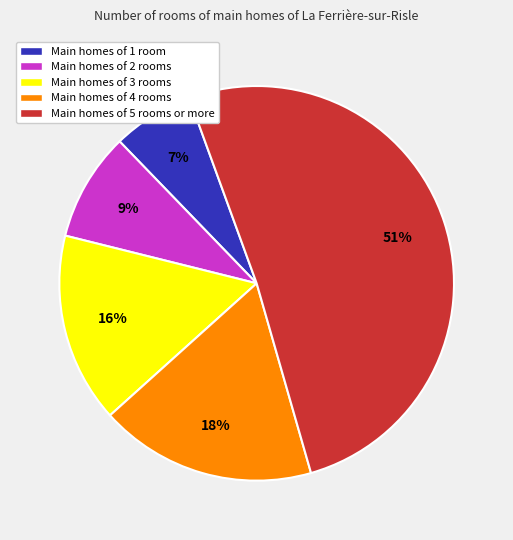

What is the smallest slice in the pie chart?

Main homes of 1 room